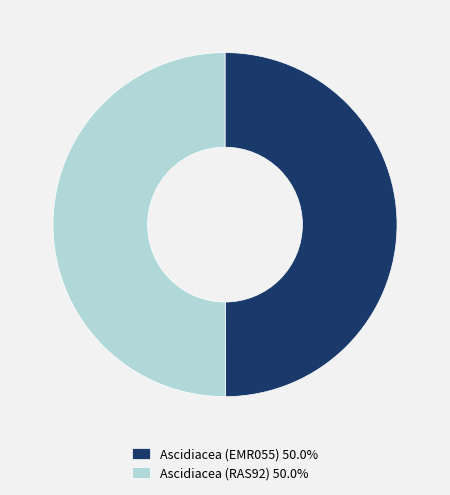

How many slices are in this pie chart?

2